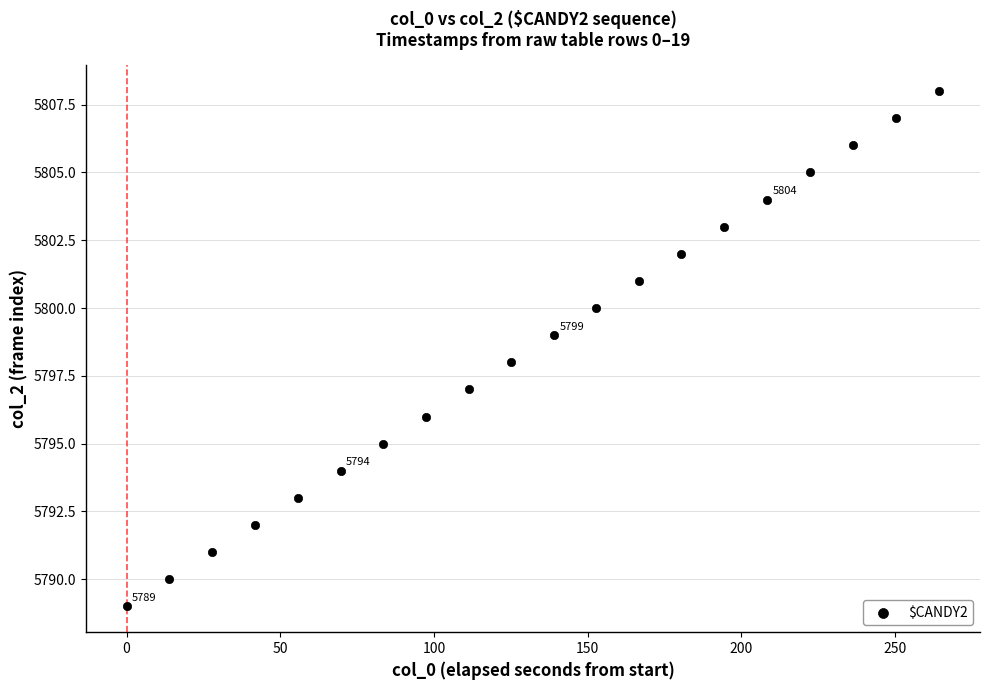

What is the range of Y values (max minus min)?

19